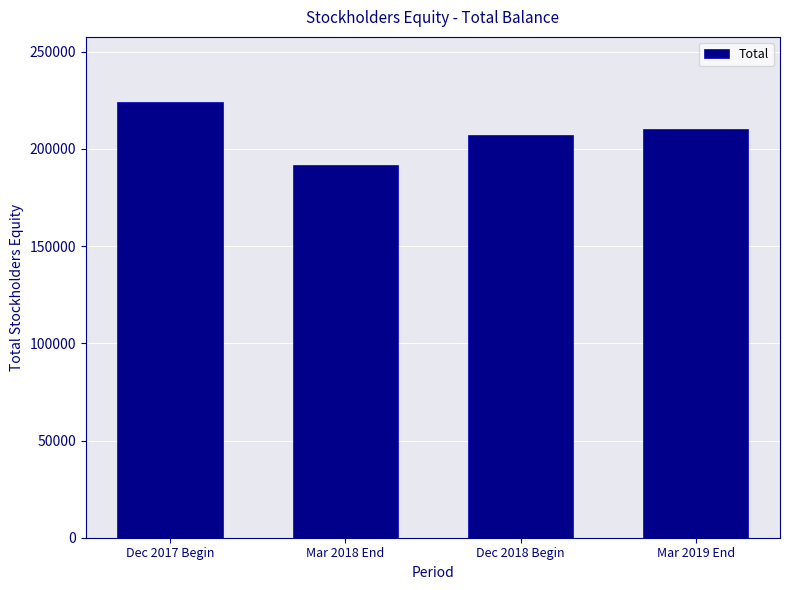

The chart shows a value of 122175 at Dec 2018 Begin. True or false?

False